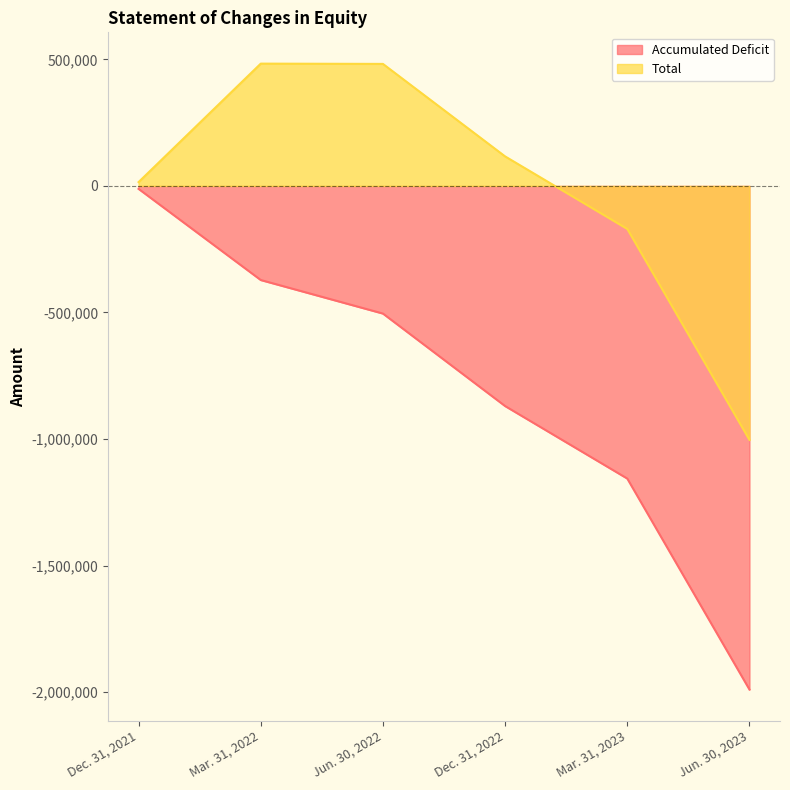

What is the minimum value shown in the chart?

-1989984